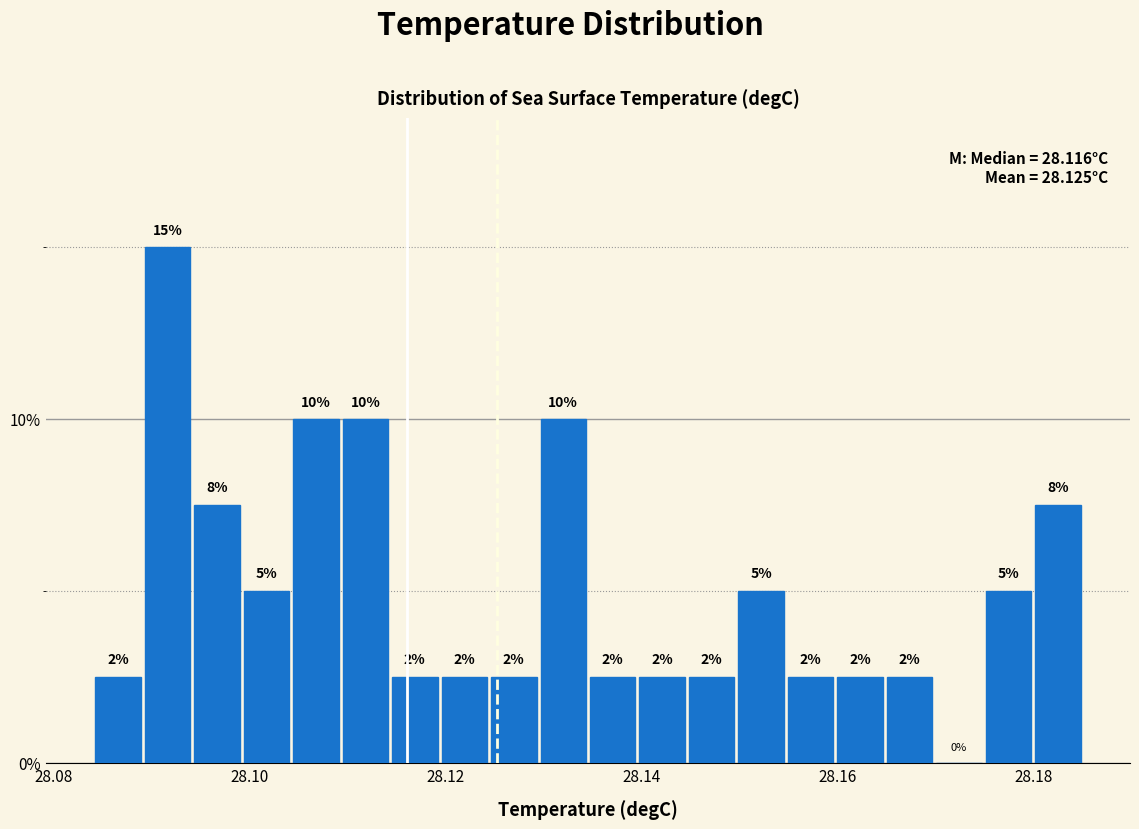

Around what value on the x-axis is the tallest bar? Give the approximate position of its centre, as read against the axis.

28.092